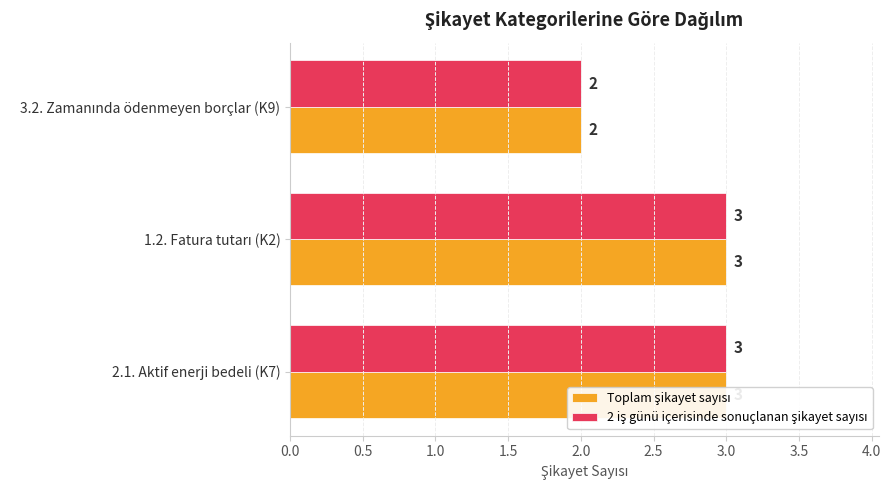

Are the bars grouped side by side (vs. stacked)?

Yes